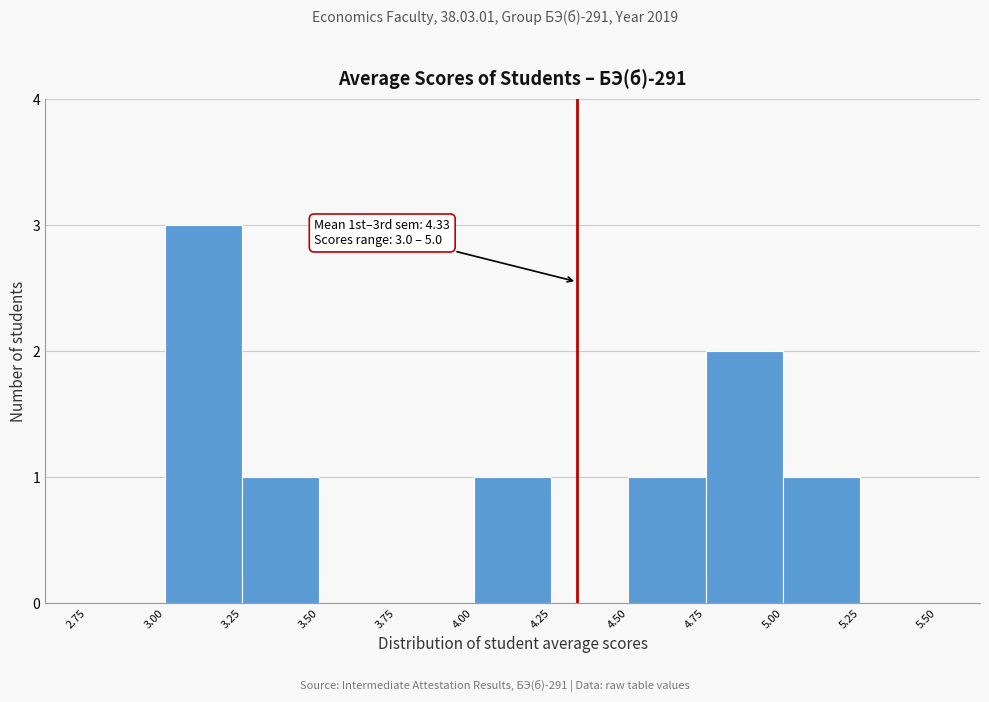

Over which range of the x-axis is the bar tallest?

3.00 to 3.25